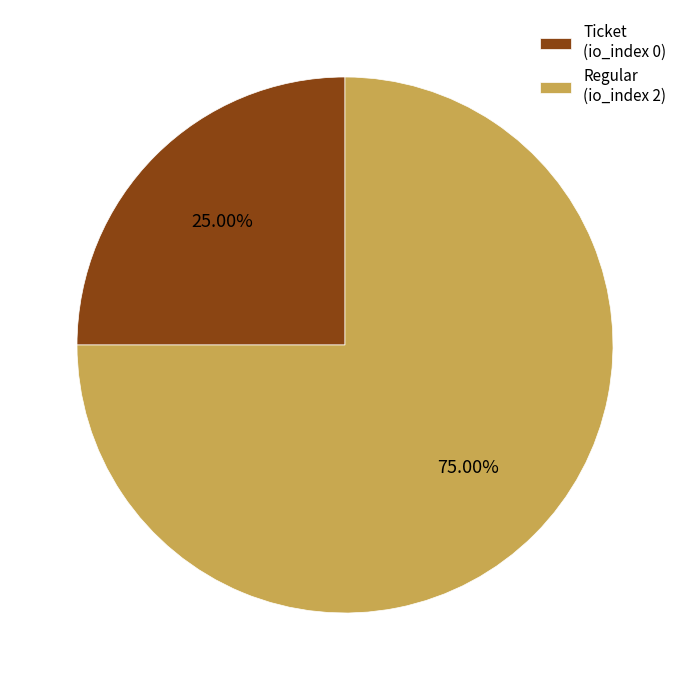

How many slices are in this pie chart?

2